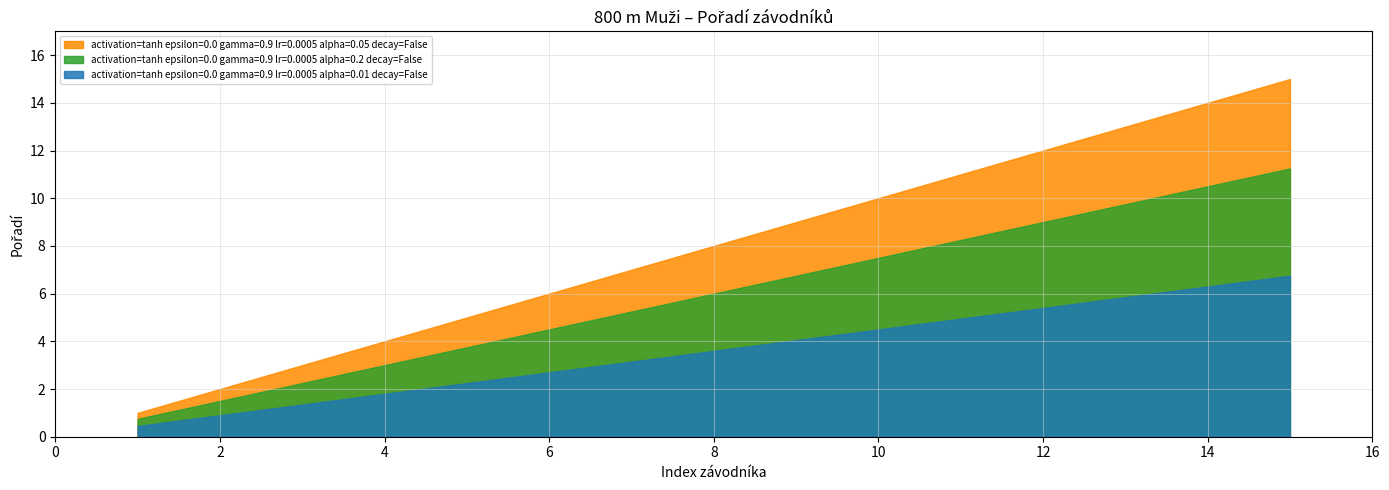

What is the difference between the maximum and minimum values in the activation=tanh epsilon=0.0 gamma=0.9 lr=0.0005 alpha=0.2 decay=False series?

10.5